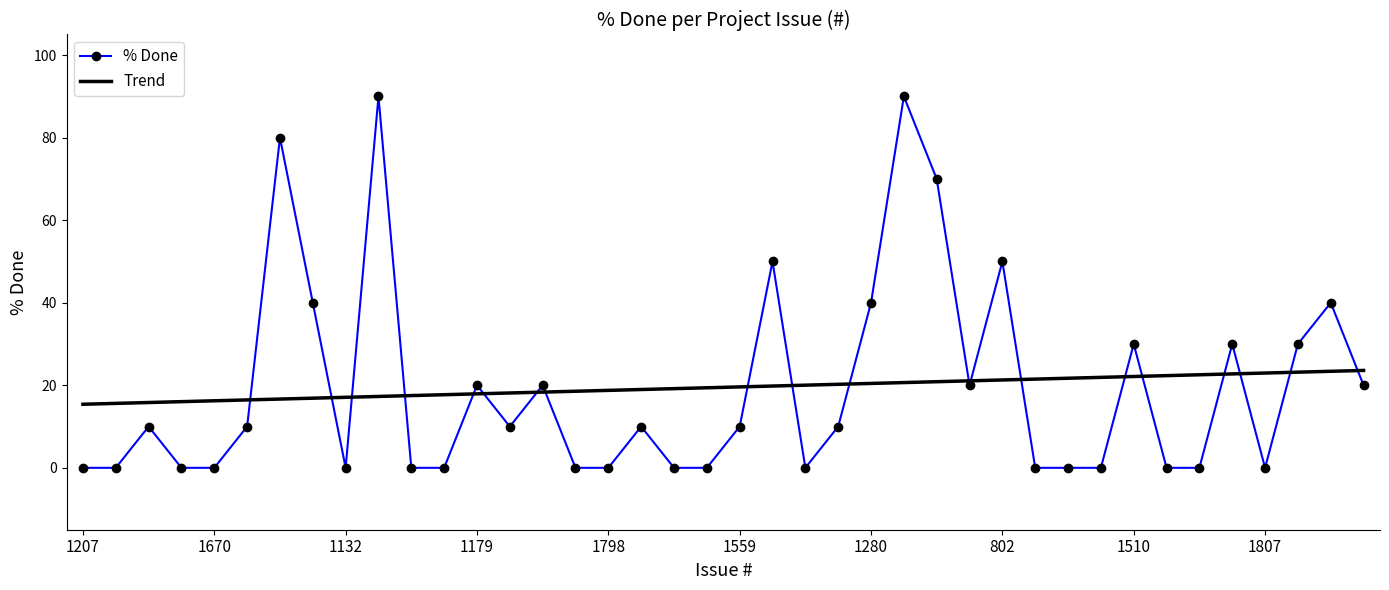

Rank the series by their maximum value, from lowest to highest.

Trend, % Done